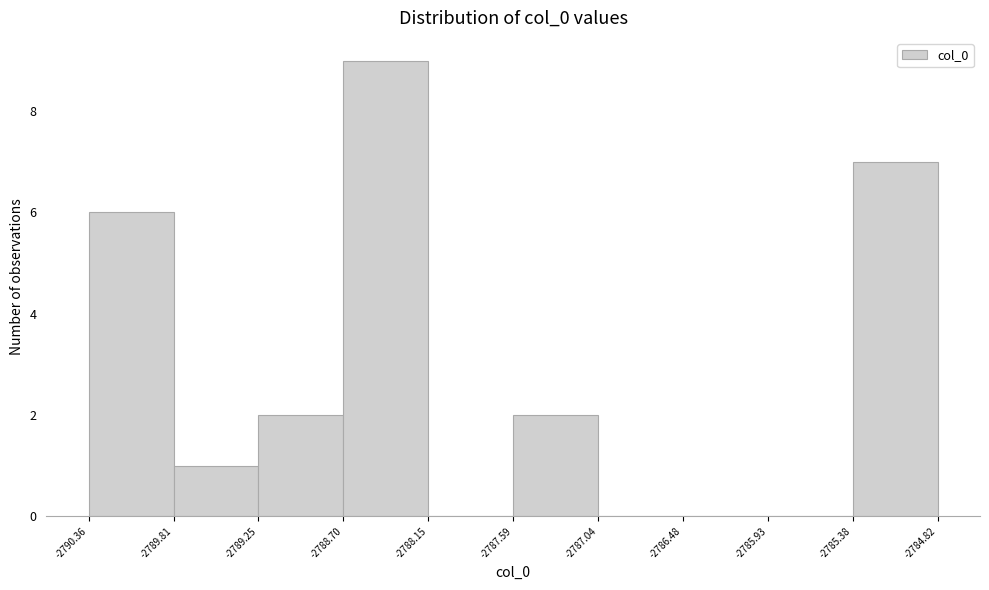

Reading left to right, list every bar in this chart as the range it spans on the x-axis followed by its height. The values are not printed on the chart, so give them approximately, as read against the axis.

-2790.36 to -2789.81: 6
-2789.81 to -2789.25: 1
-2789.25 to -2788.70: 2
-2788.70 to -2788.15: 9
-2788.15 to -2787.59: 0
-2787.59 to -2787.04: 2
-2787.04 to -2786.48: 0
-2786.48 to -2785.93: 0
-2785.93 to -2785.38: 0
-2785.38 to -2784.82: 7